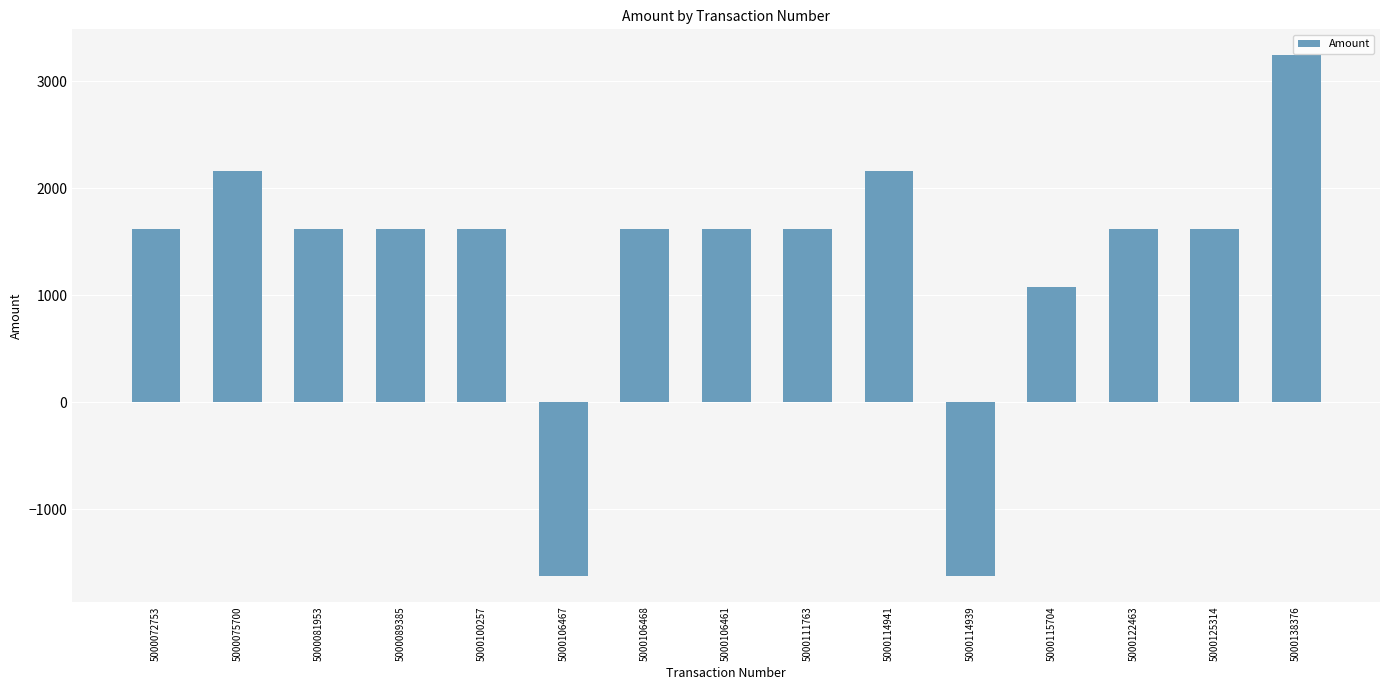

Read the value at 5000114941, to the nearest 100.

2200